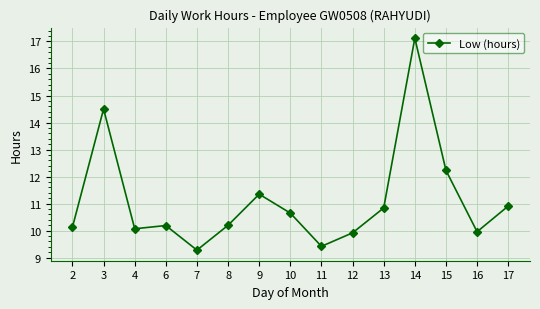

How many data points does each series have?

15